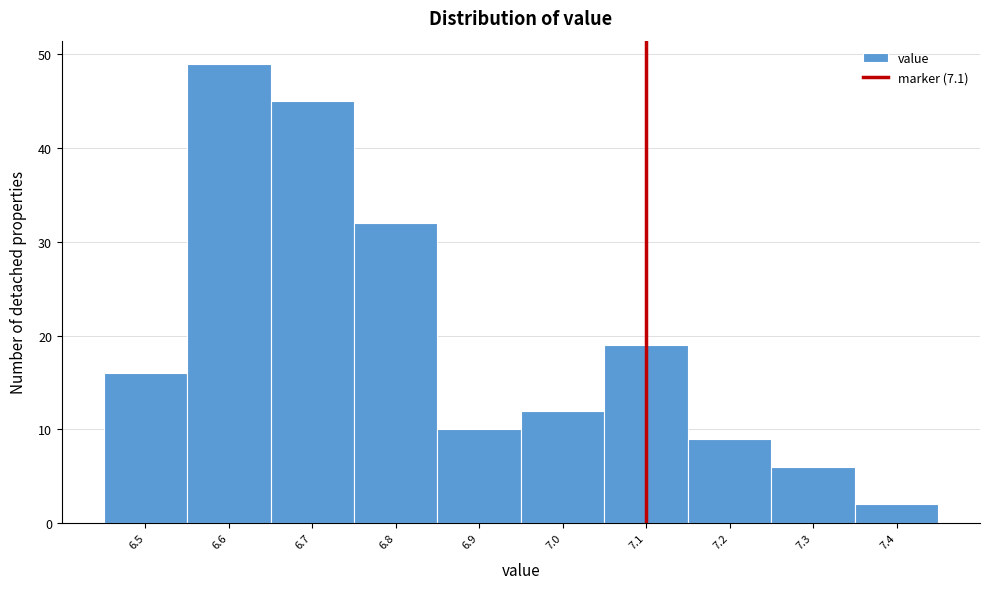

How tall is the bar that spans 7.25 to 7.35 on the x-axis? The values are not printed on the chart, so give them approximately, as read against the axis.

6